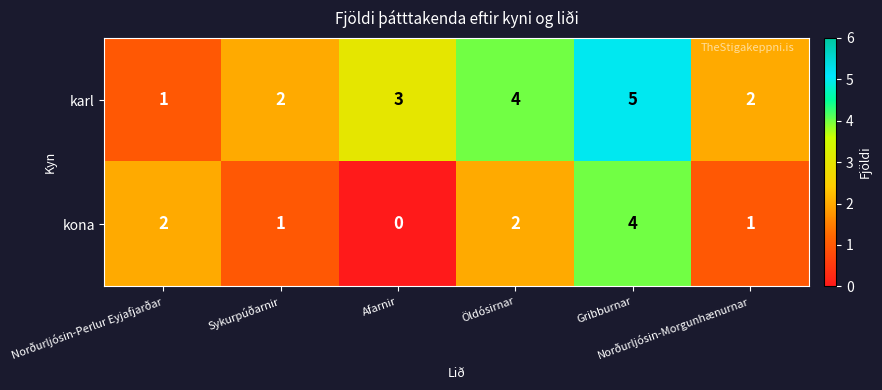

What is the spread (max minus min) of values at Norðurljósin-Morgunhænurnar?

1